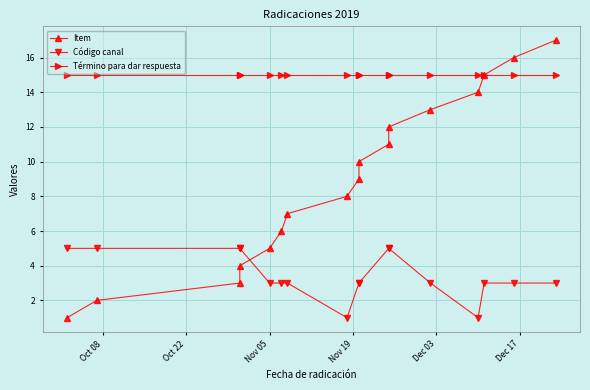

How many lines are shown in the chart?

3